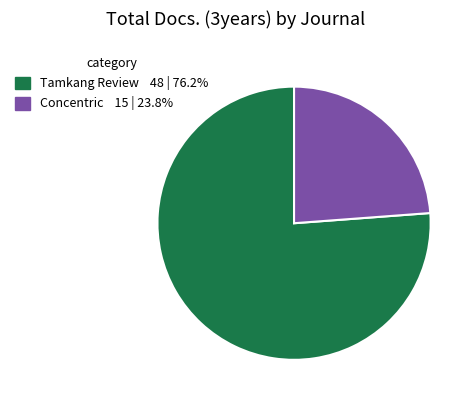

Combined, do Tamkang Review and Concentric account for over 50%?

Yes